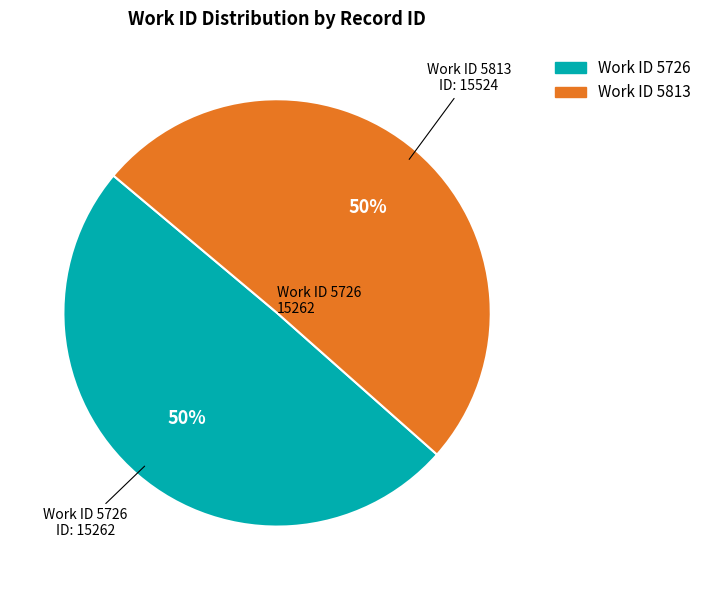

To the nearest percent, what is the average slice percentage?

50%